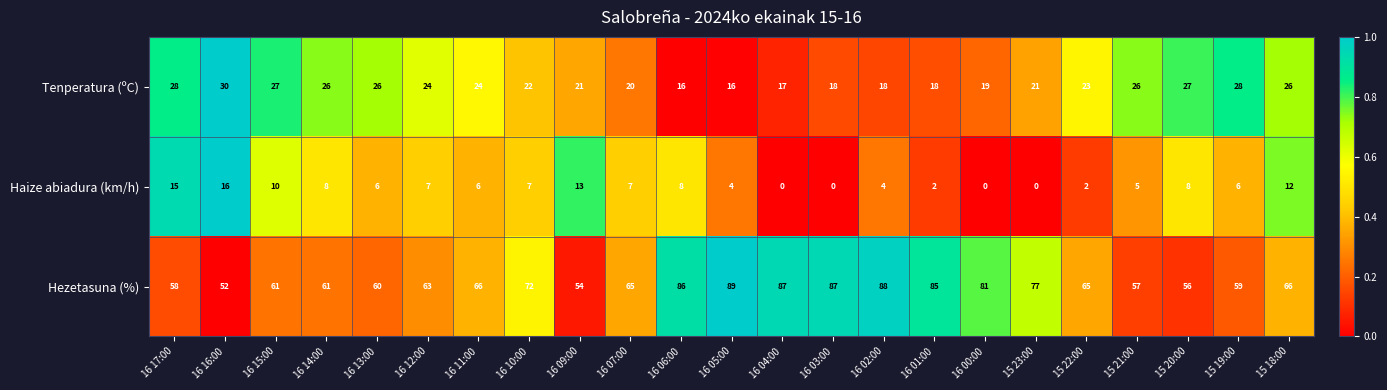

Which series changed the most between 16 17:00 and 16 06:00?

Hezetasuna (%)